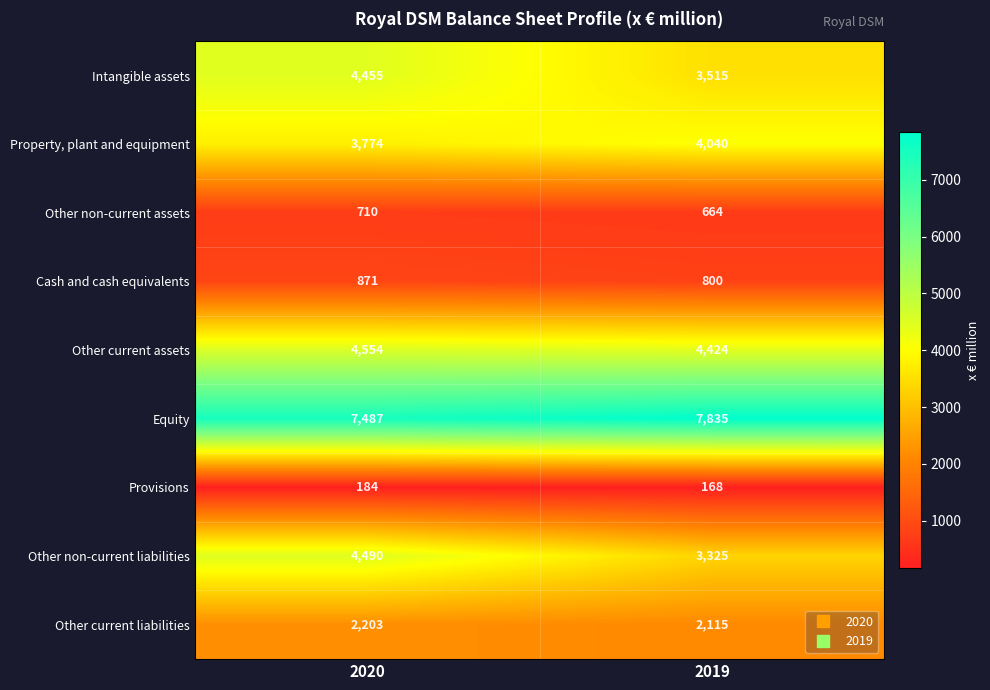

At which category is the sum across all series the highest?

2020